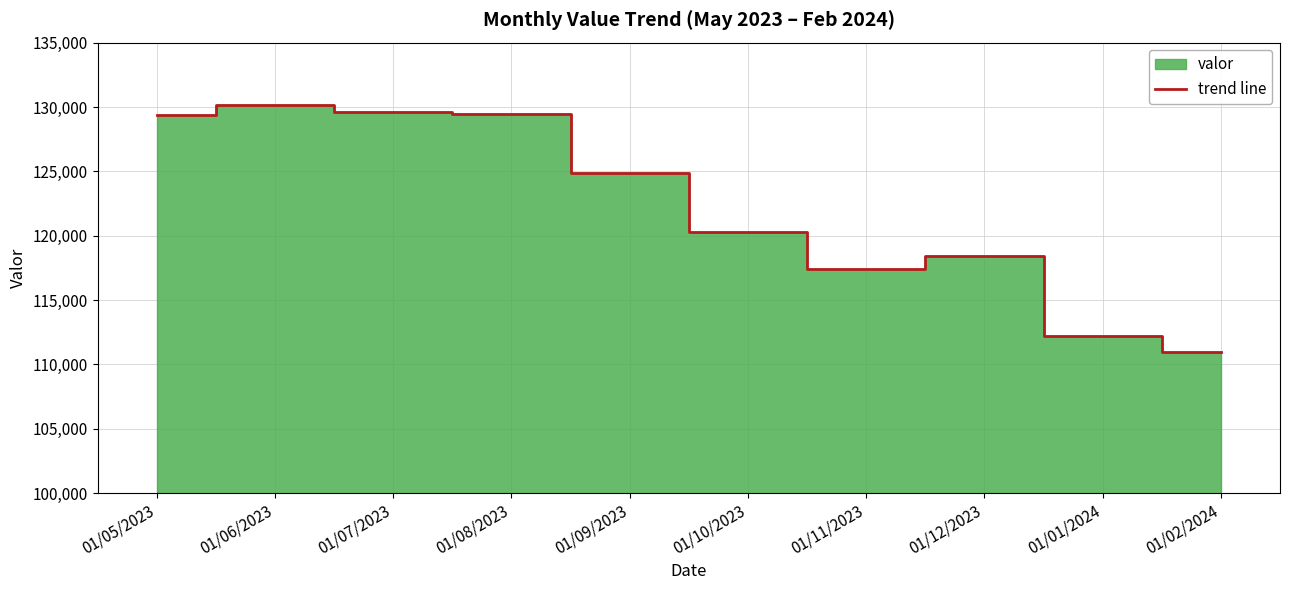

Reading right to left, list all the values displayed in this chart.

01/02/2024=110998	01/01/2024=112211	01/12/2023=118402	01/11/2023=117421	01/10/2023=120285	01/09/2023=124893	01/08/2023=129436	01/07/2023=129614	01/06/2023=130153	01/05/2023=129359